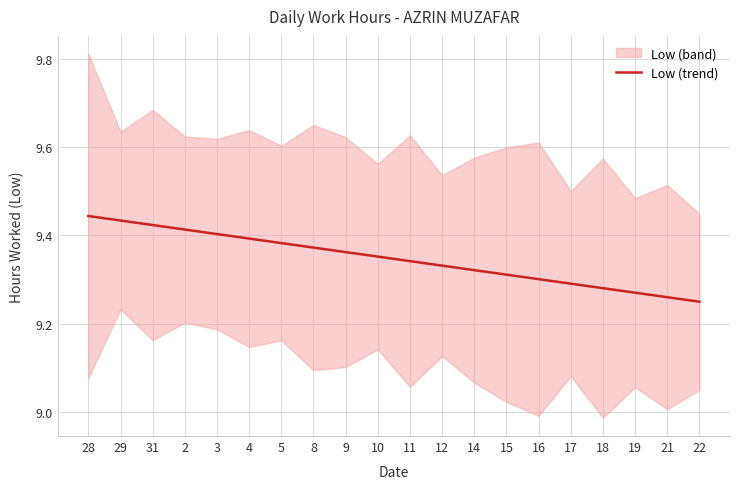

What is the difference between the maximum and second lowest values?

0.2